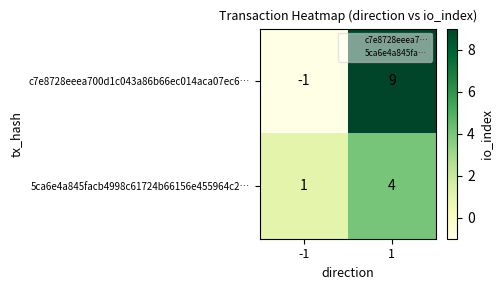

What is the difference between the c7e8728eeea700d1c043a86b66ec014aca07ec6… values at 1 and -1?

10